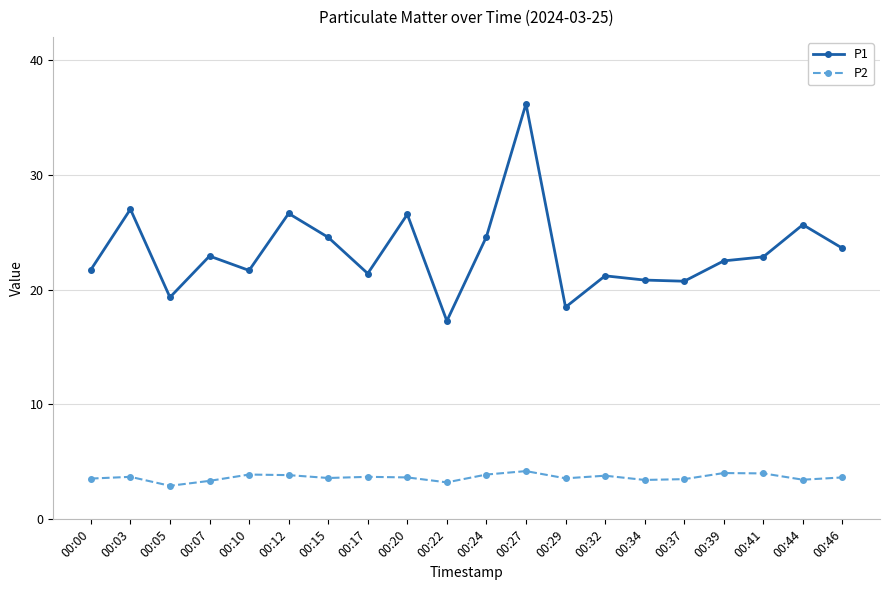

How many lines are shown in the chart?

2